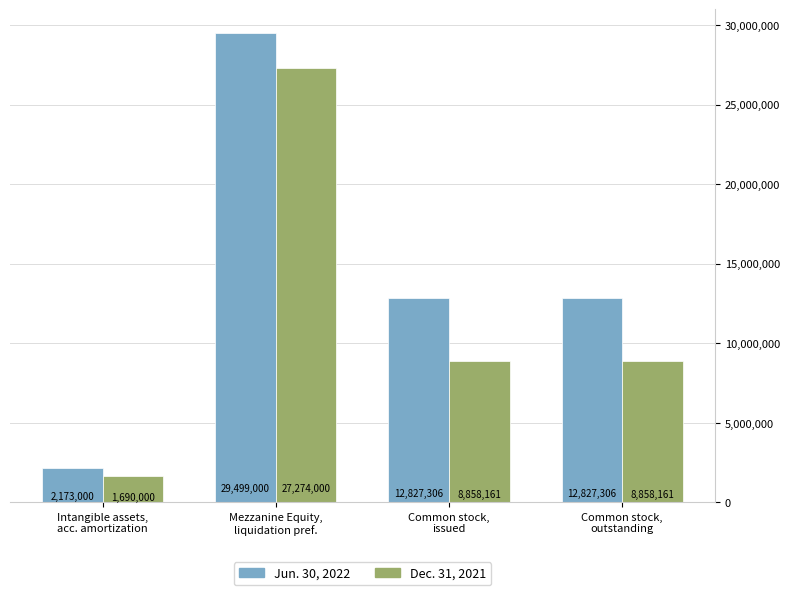

Which series has the largest range (max minus min)?

Jun. 30, 2022